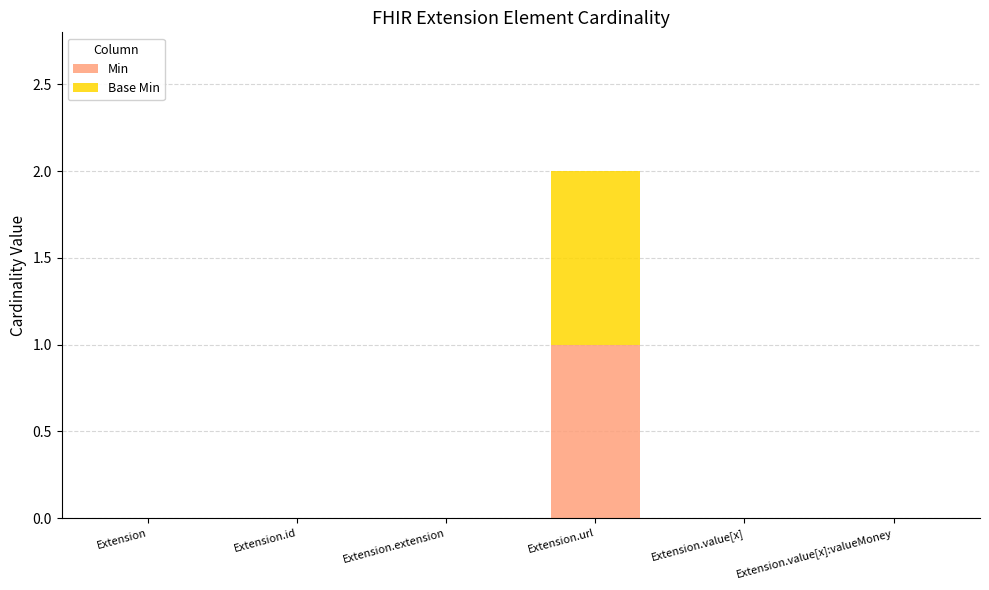

True or false: Min has a value of 0 at Extension.value[x].

True